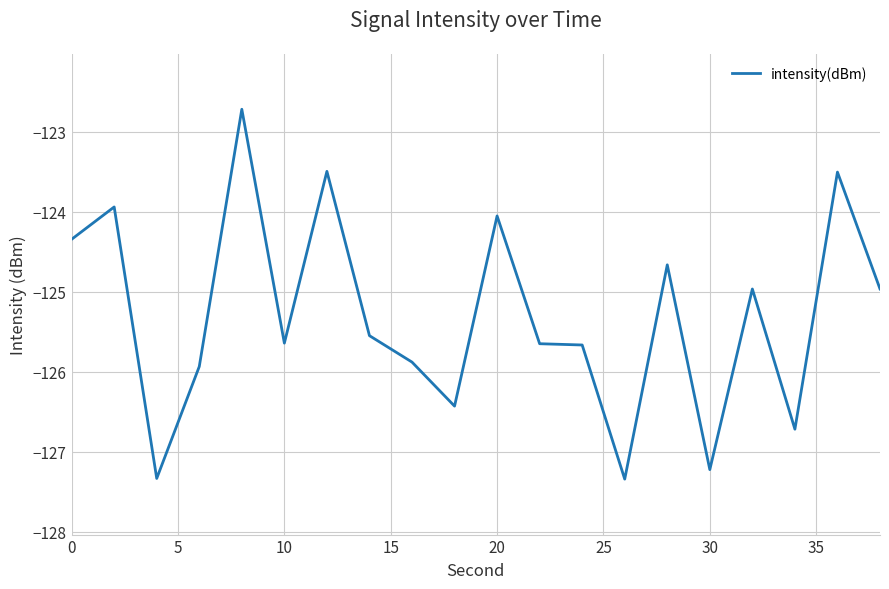

What is the greatest value displayed?

-122.7